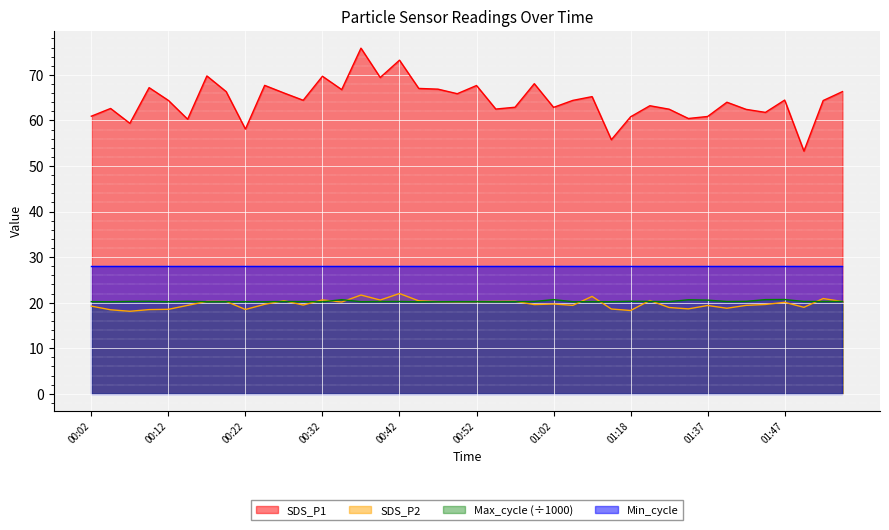

How many lines are shown in the chart?

4